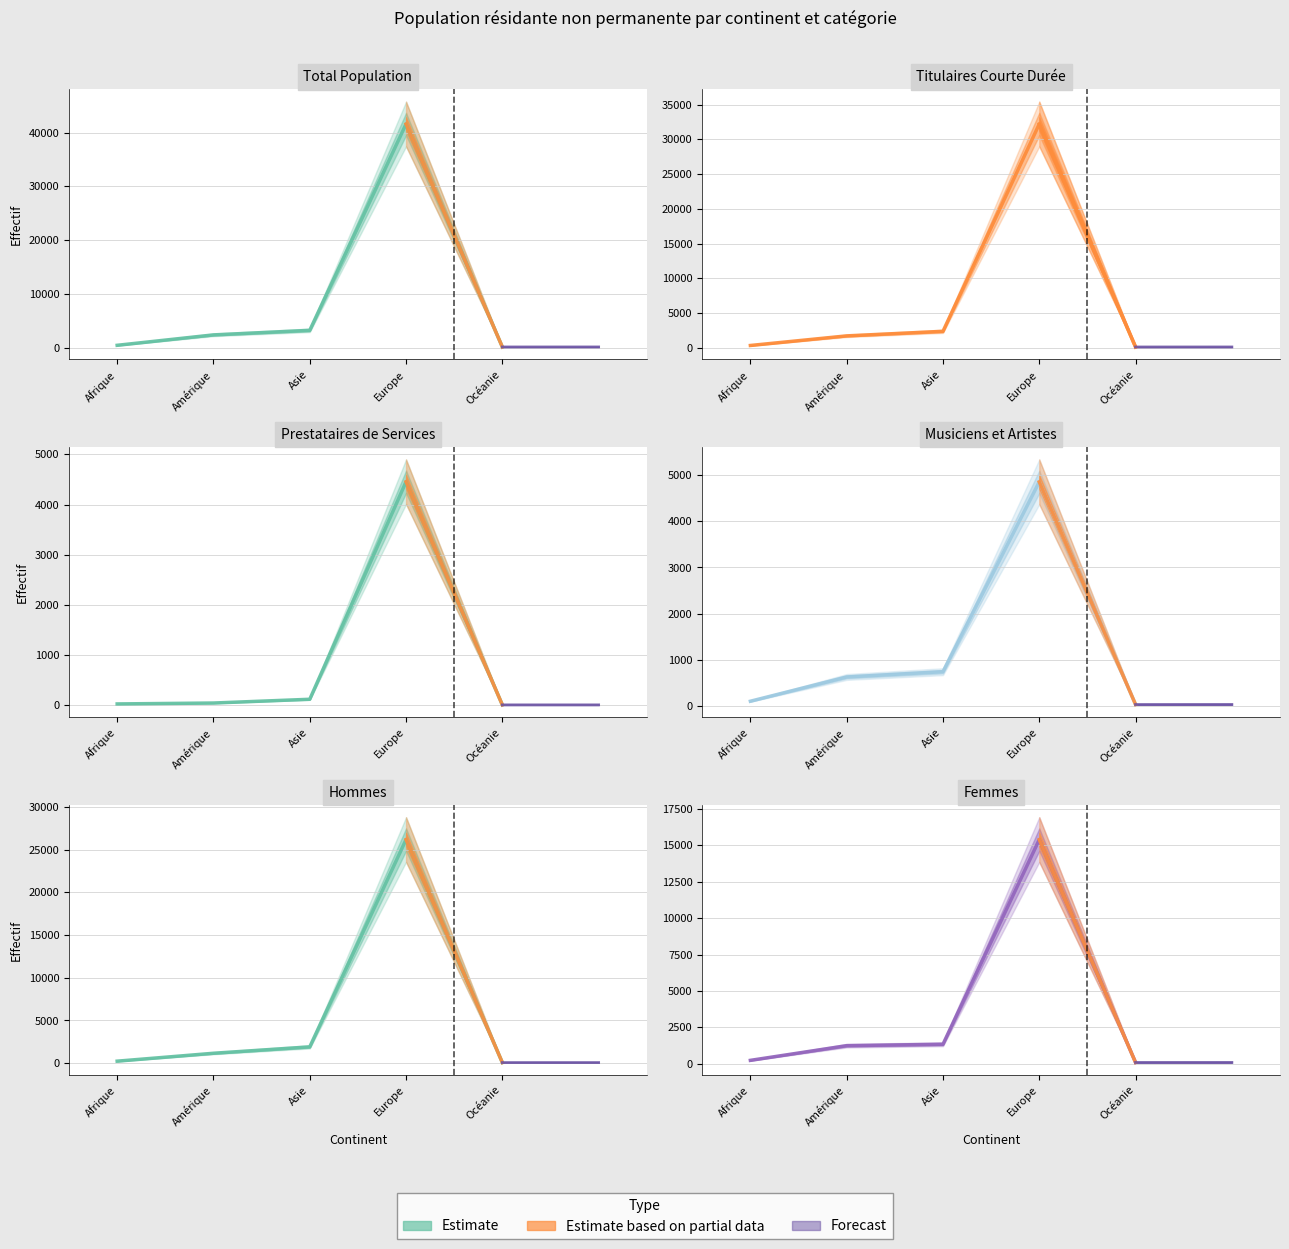

True or false: Femmes and Titulaires courte durée intersect in this chart.

False